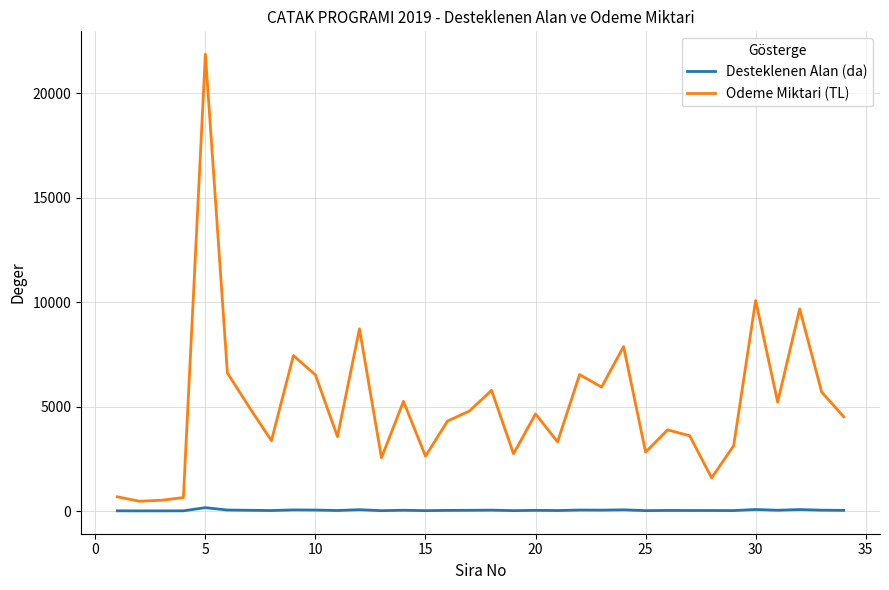

Which series has the largest total across all categories?

Odeme Miktari (TL)